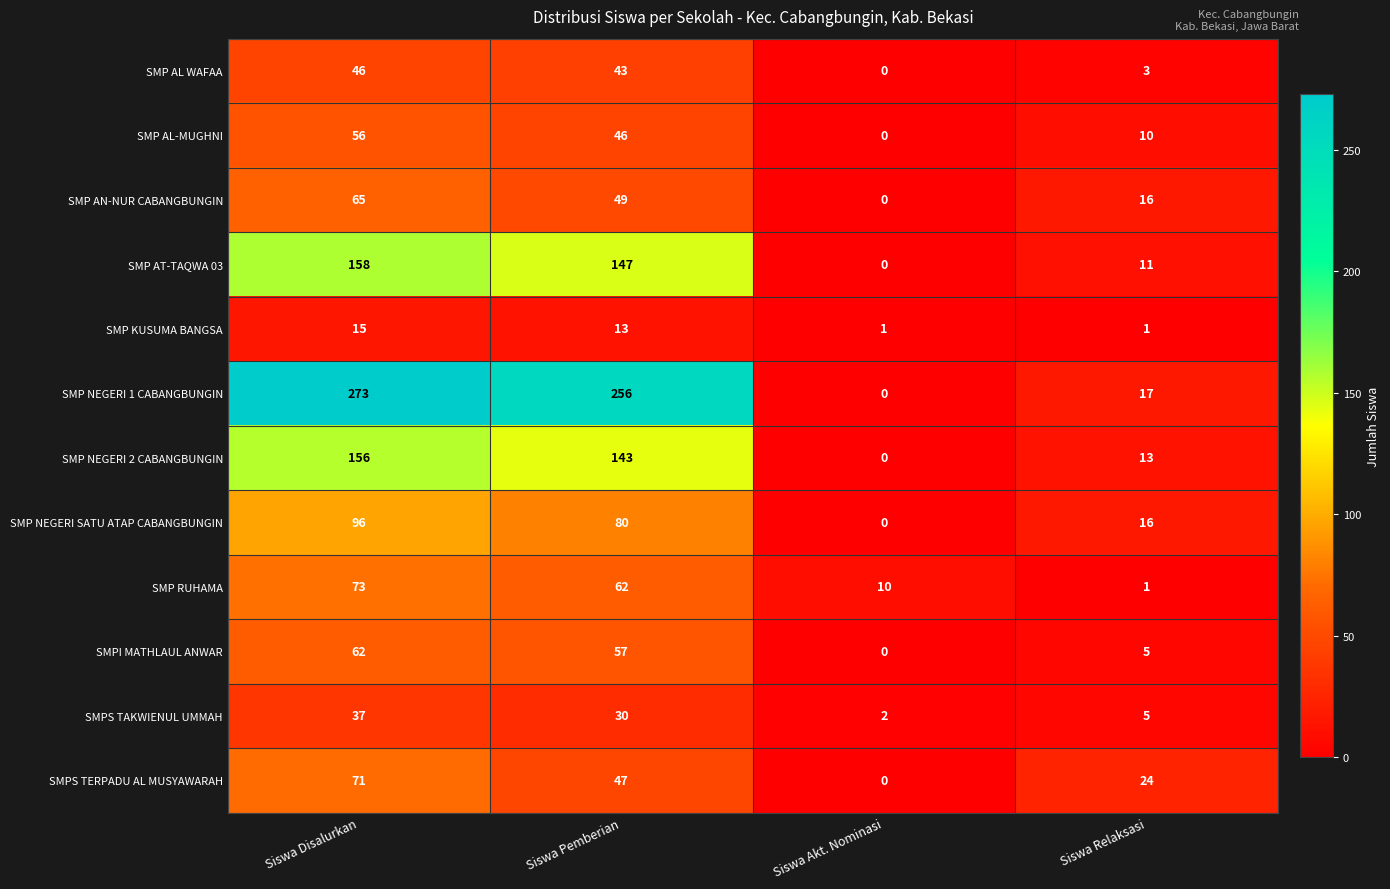

Which series has the widest spread of values?

SMP NEGERI 1 CABANGBUNGIN